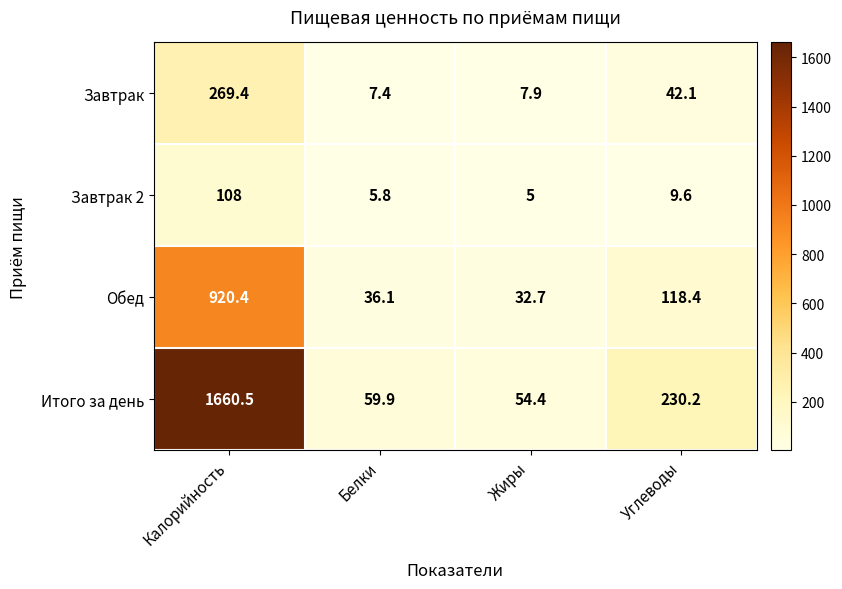

Read the Обед value at Жиры.

32.7